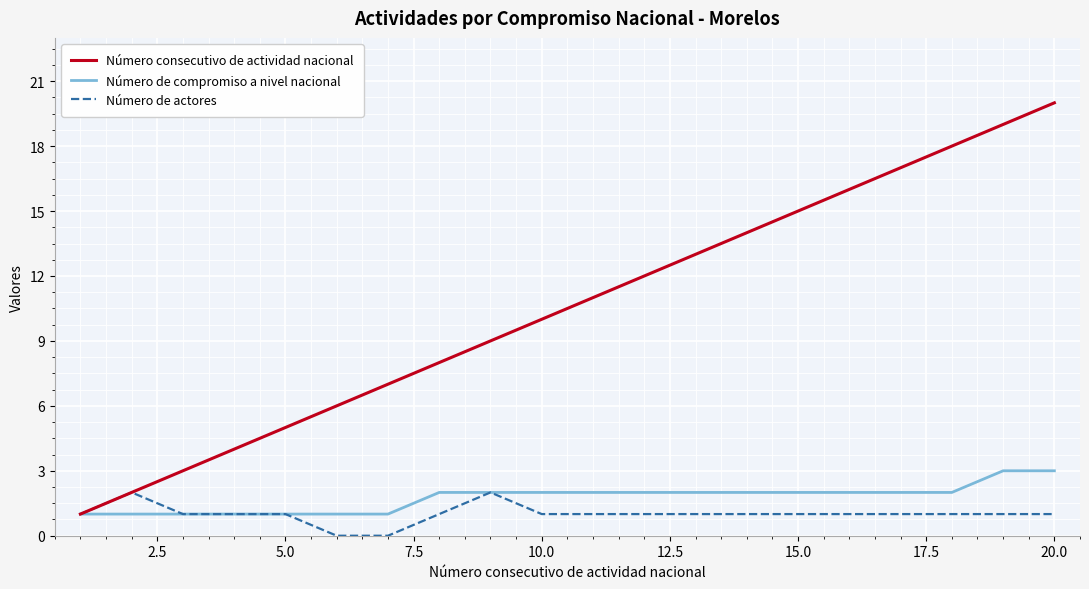

Rank the series by their maximum value, from highest to lowest.

Número consecutivo de actividad nacional, Número de compromiso a nivel nacional, Número de actores